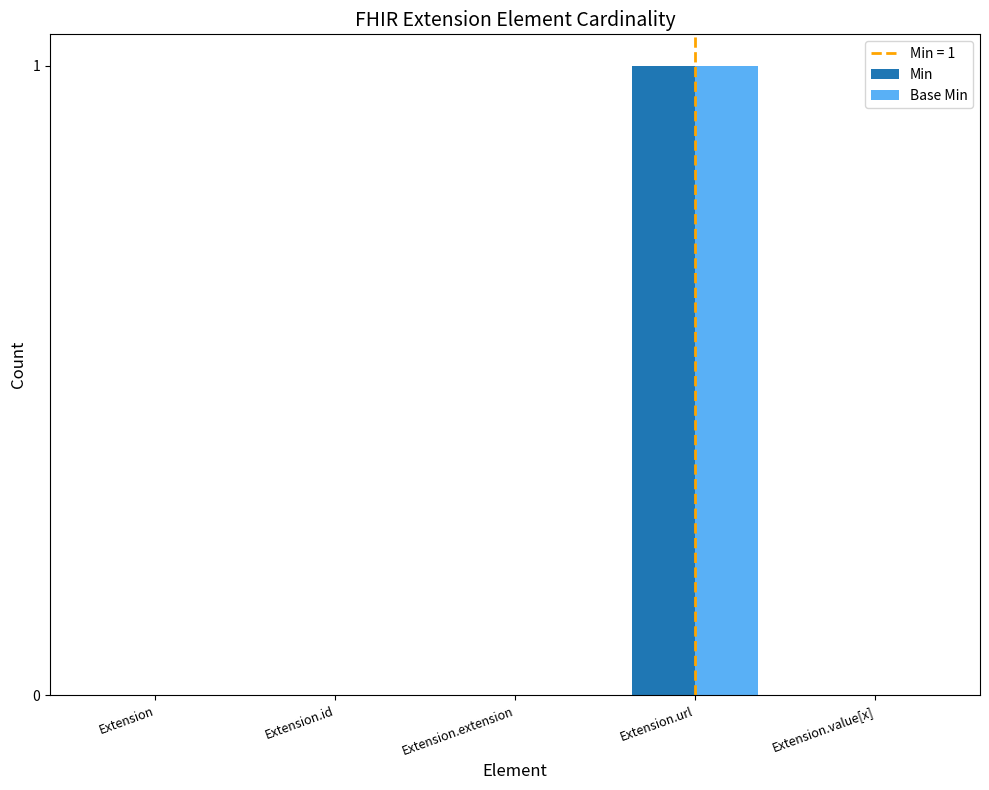

Is it true that Base Min equals 0 at Extension?

True